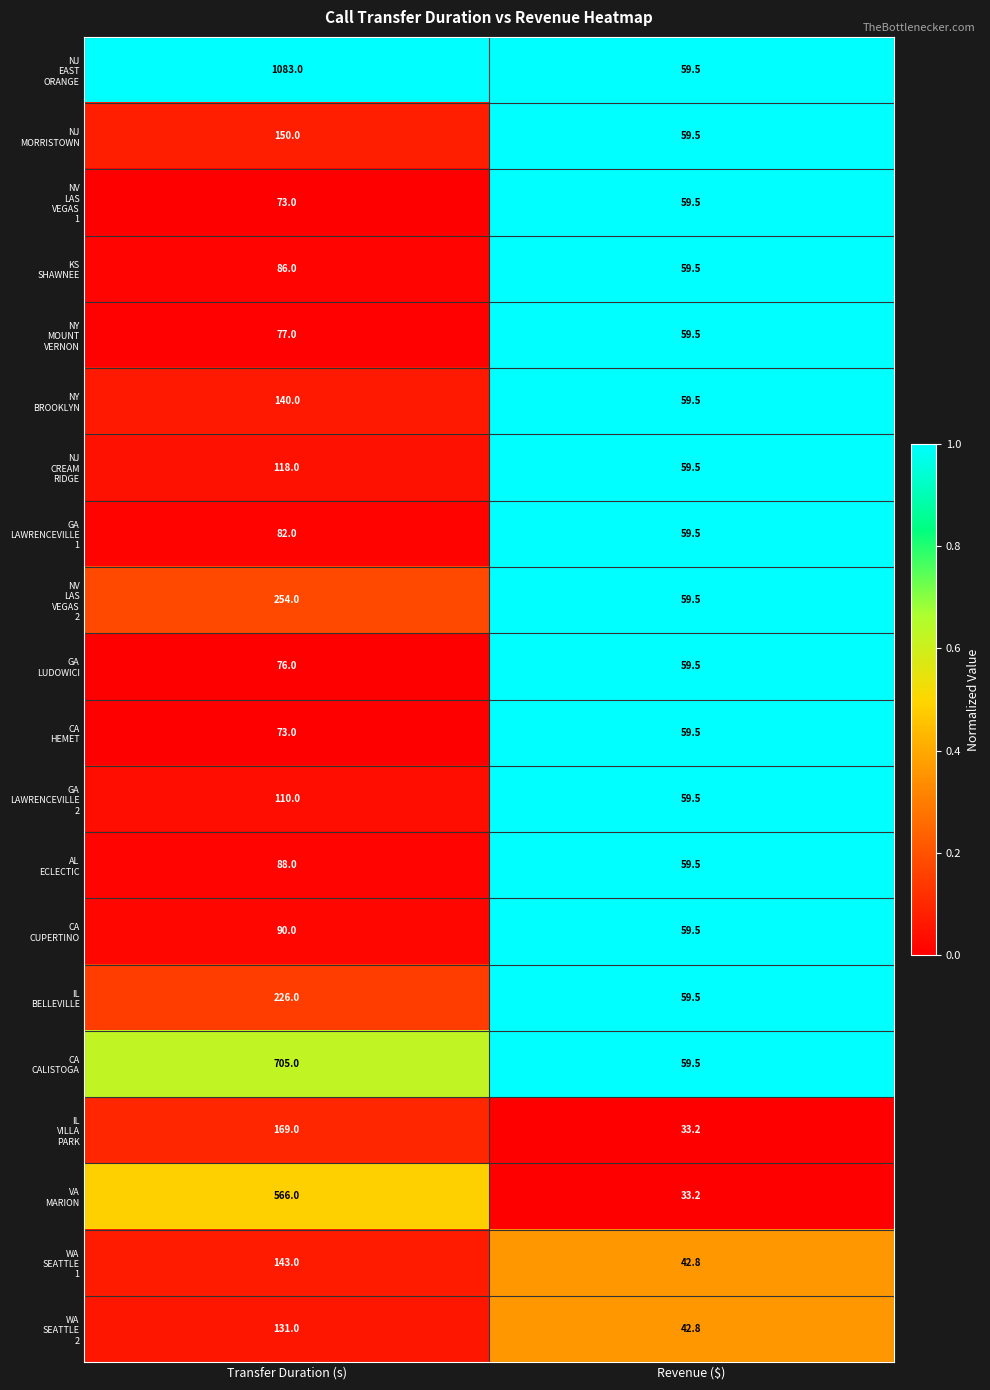

What is the total value across all series at Transfer Duration (s)?

4440.0